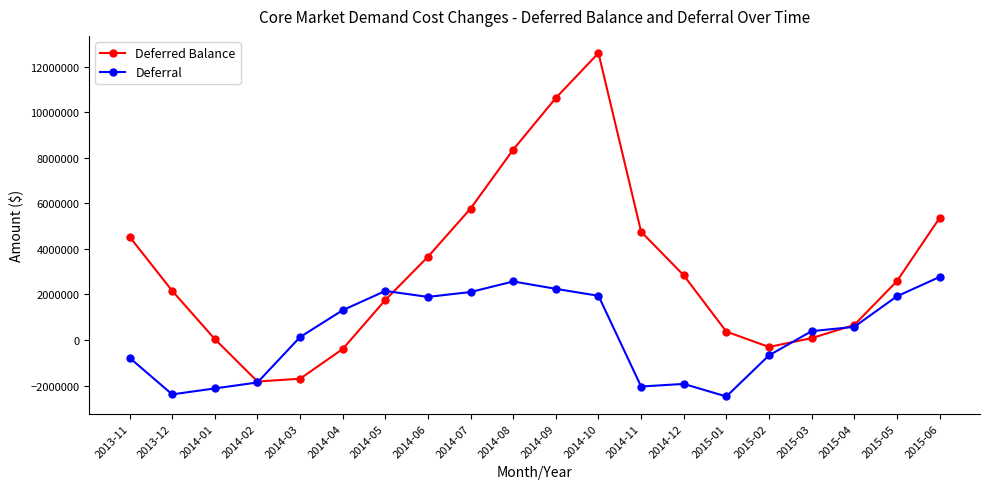

How many interior local valleys does the Deferred Balance series have?

2